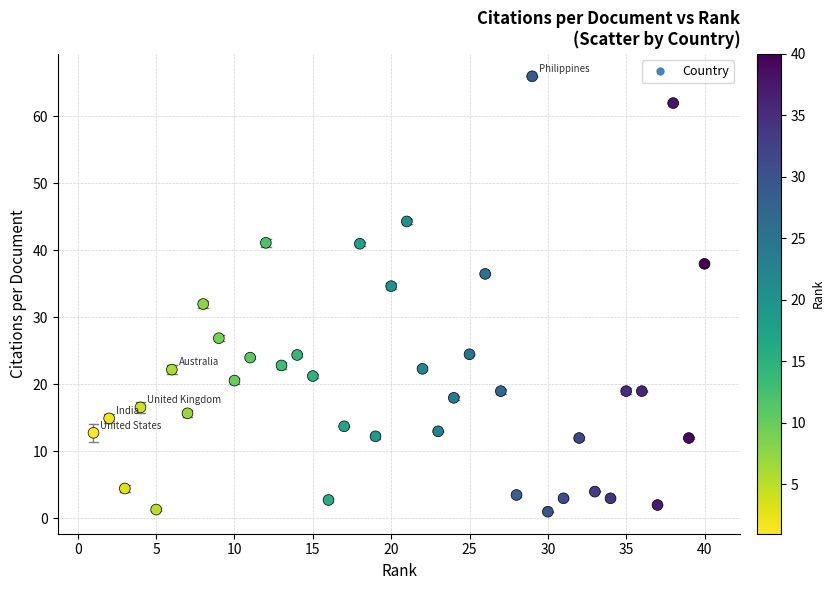

What is the range of X values (max minus min)?

39.0